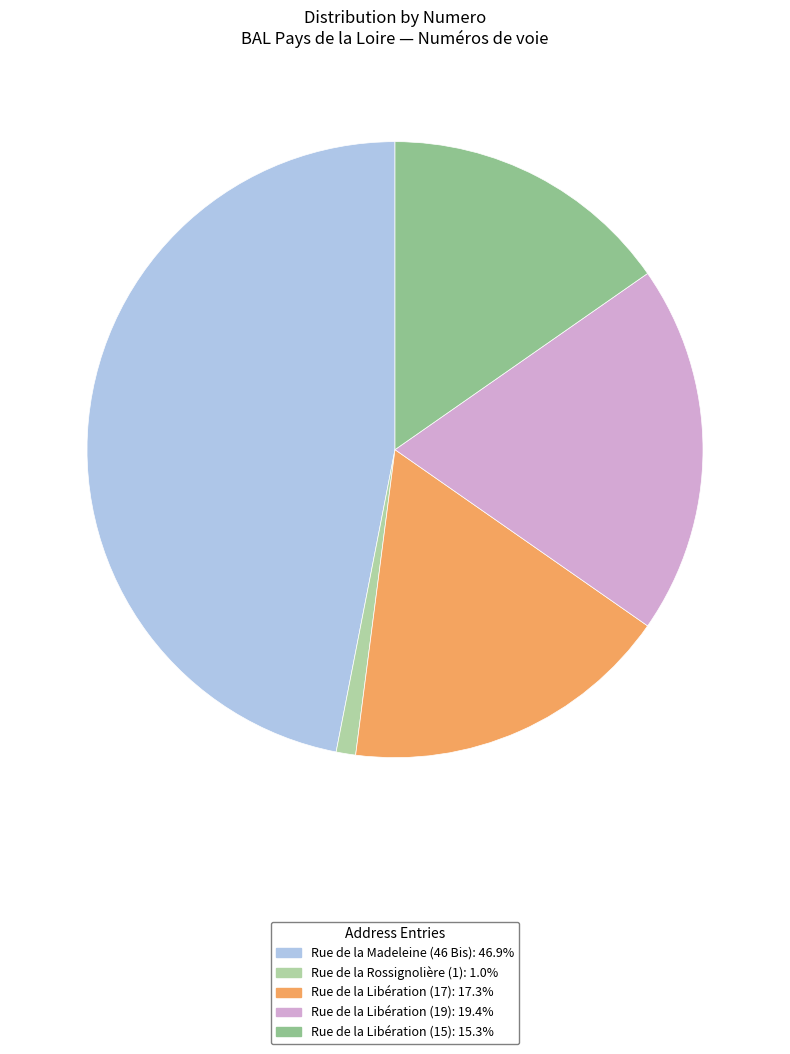

Between Rue de la Libération (19) and Rue de la Libération (17), which is larger?

Rue de la Libération (19)